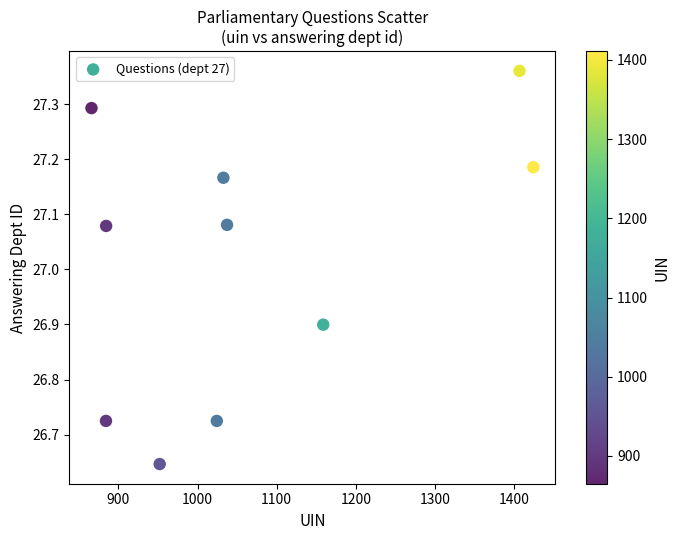

What is the range of X values (max minus min)?

558.3